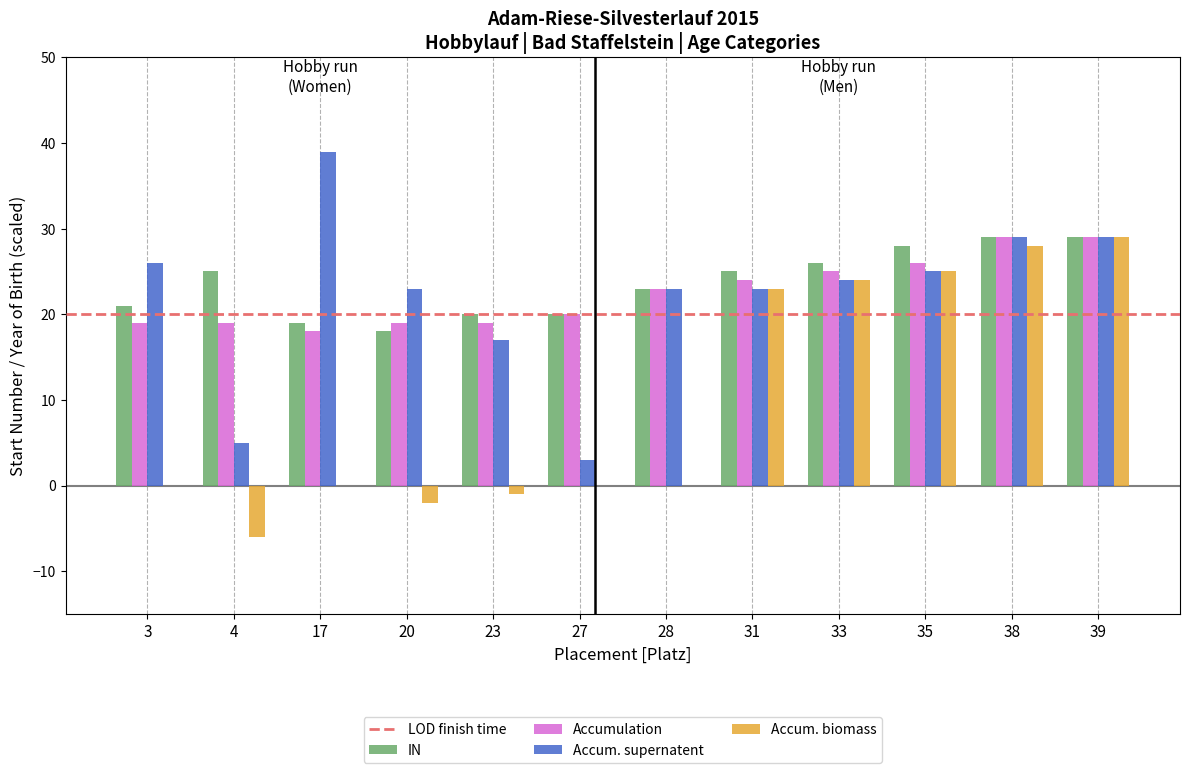

What is the sum of all IN values?

283